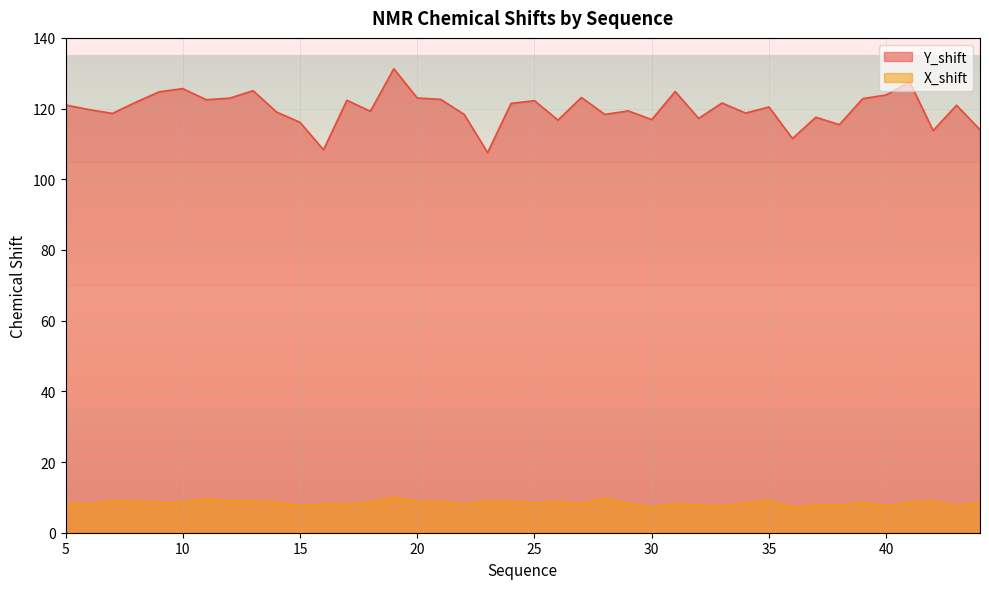

Reading left to right, what are all the values shown in this chart?

Y_shift: 5=121.0	6=119.7	7=118.6	8=121.8	9=124.8	10=125.7	11=122.5	12=123.0	13=125.1	14=119.0	15=116.1	16=108.3	17=122.3	18=119.2	19=131.3	20=123.0	21=122.6	22=118.4	23=107.6	24=121.5	25=122.2	26=116.7	27=123.1	28=118.4	29=119.3	30=116.9	31=124.8	32=117.2	33=121.6	34=118.7	35=120.5	36=111.5	37=117.5	38=115.5	39=122.8	40=123.9	41=127.5	42=113.8	43=120.9	44=114.0
X_shift: 5=8.3	6=8.0	7=9.0	8=8.9	9=8.5	10=8.6	11=9.6	12=9.0	13=8.9	14=8.6	15=7.7	16=8.2	17=8.0	18=8.7	19=10.0	20=8.8	21=8.8	22=8.0	23=8.9	24=8.8	25=8.4	26=8.8	27=8.2	28=9.7	29=8.2	30=7.3	31=8.1	32=7.8	33=7.5	34=8.4	35=9.1	36=7.2	37=7.9	38=7.8	39=8.6	40=7.6	41=8.5	42=9.0	43=7.7	44=8.5